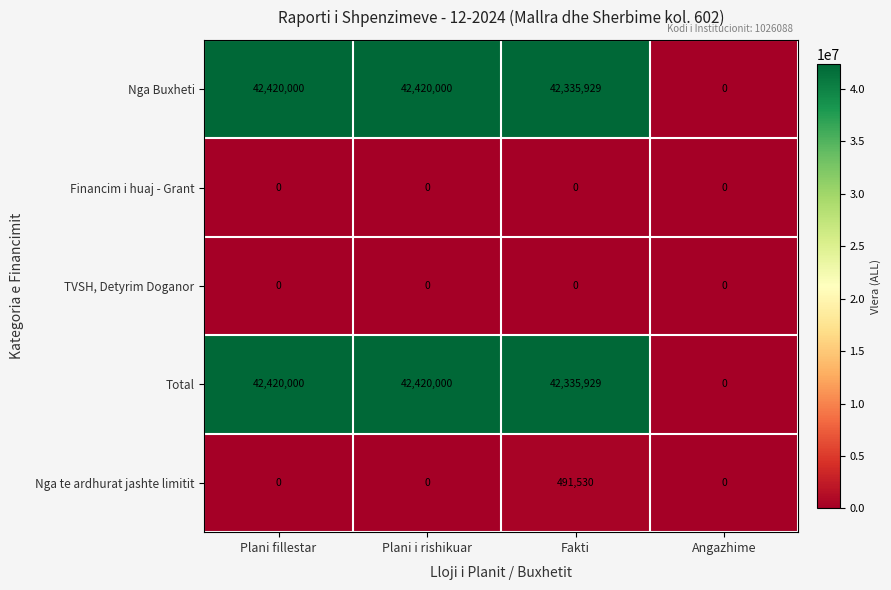

Reading right to left, extract all data points from this chart.

Nga Buxheti: Angazhime=0	Fakti=42335929	Plani i rishikuar=42420000	Plani fillestar=42420000
Financim i huaj - Grant: Angazhime=0	Fakti=0	Plani i rishikuar=0	Plani fillestar=0
TVSH, Detyrim Doganor: Angazhime=0	Fakti=0	Plani i rishikuar=0	Plani fillestar=0
Total: Angazhime=0	Fakti=42335929	Plani i rishikuar=42420000	Plani fillestar=42420000
Nga te ardhurat jashte limitit: Angazhime=0	Fakti=491530	Plani i rishikuar=0	Plani fillestar=0